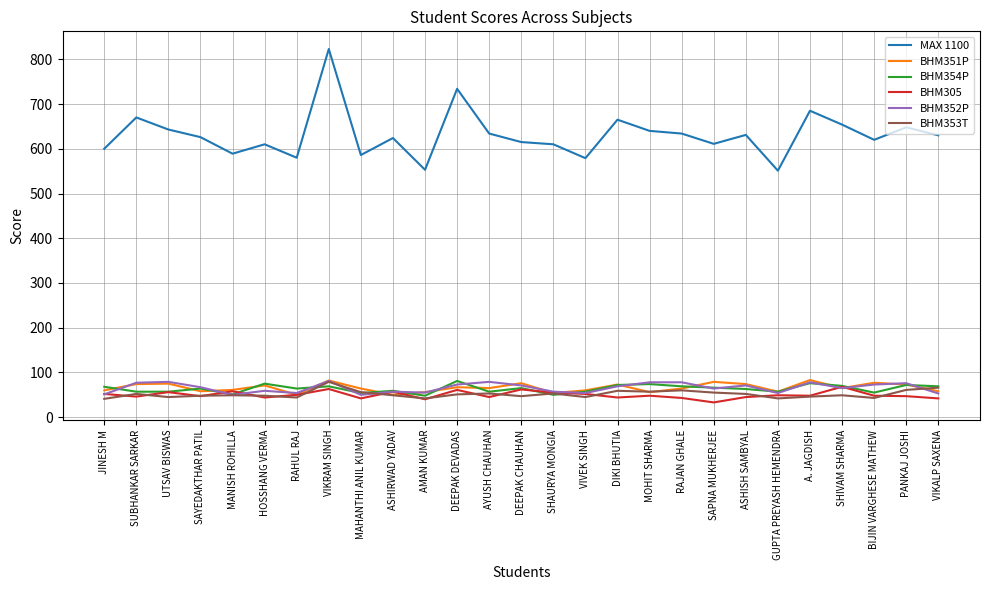

What value does the BHM305 series have at DIKI BHUTIA, to the nearest 5?

45